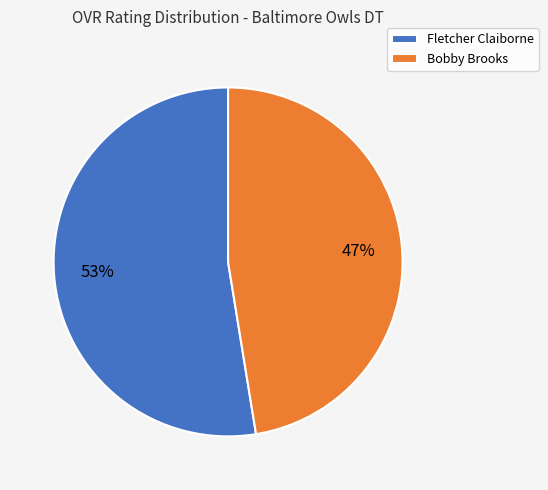

To the nearest percent, what is the combined percentage of Bobby Brooks and Fletcher Claiborne?

100%